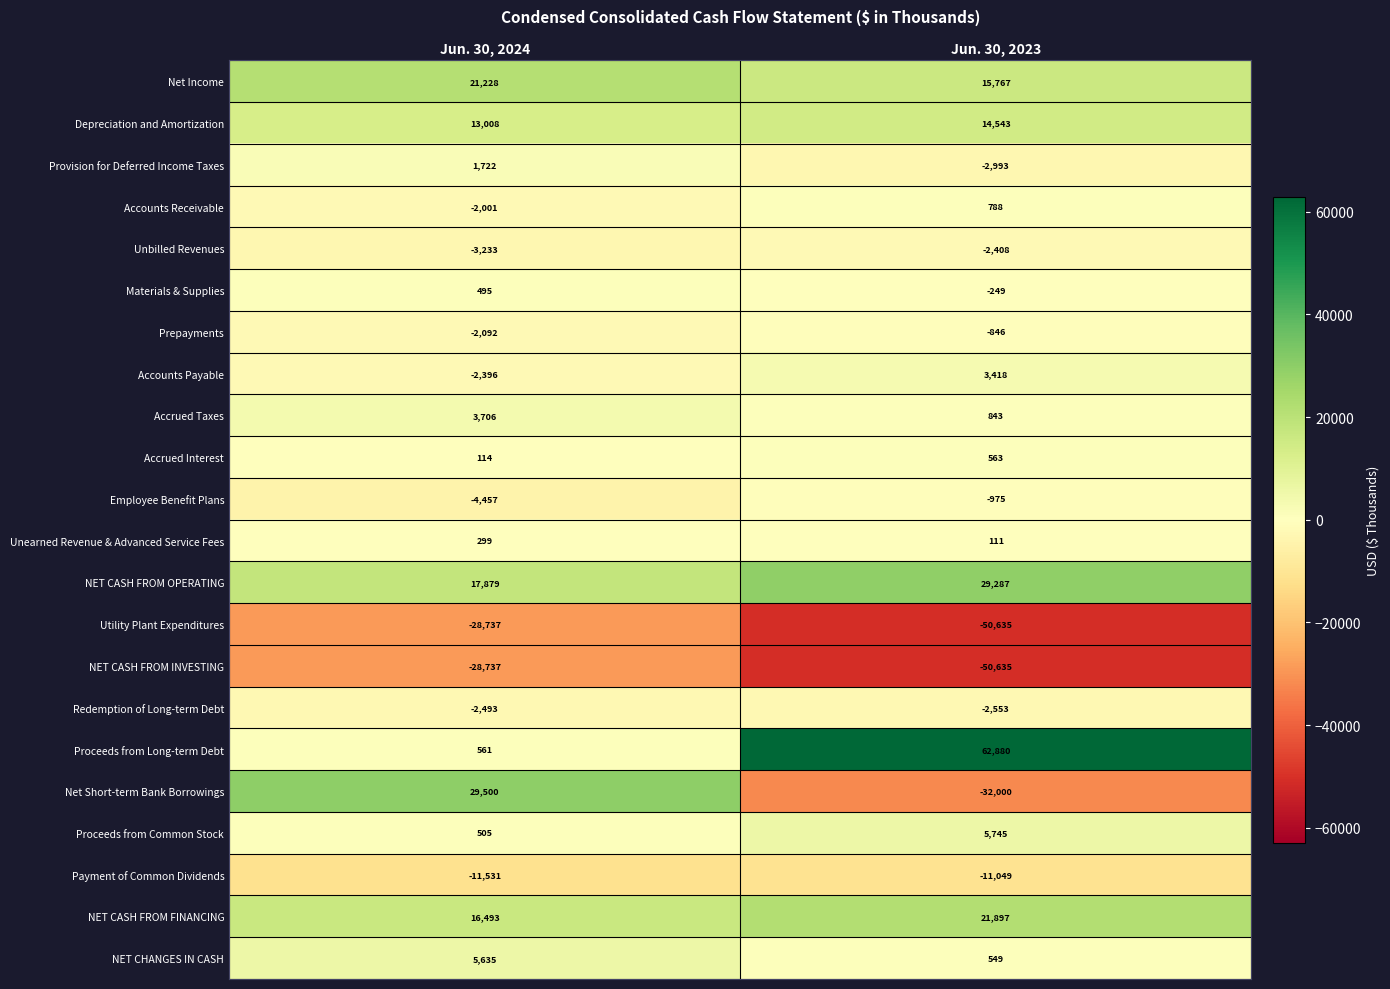

How many distinct data groups are displayed?

22